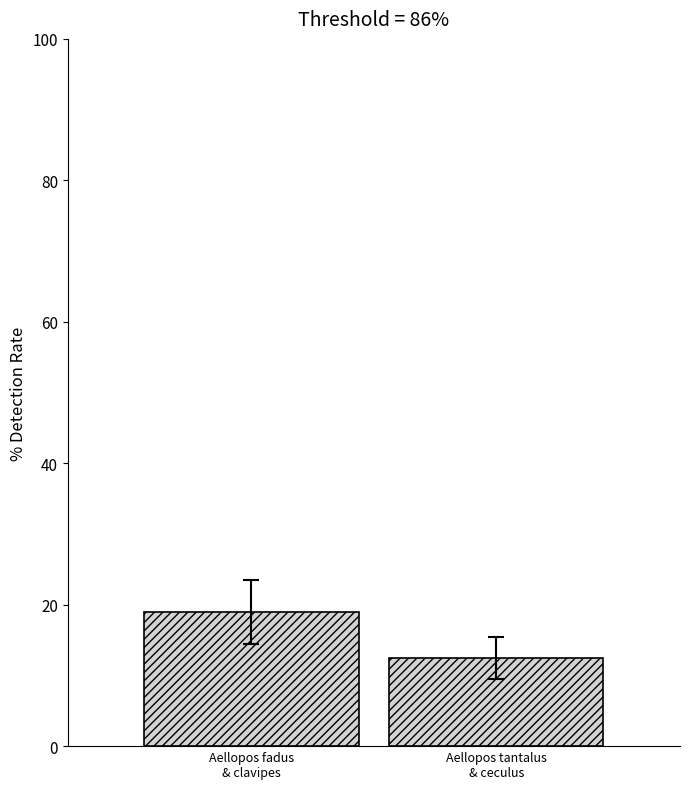

How many bars are there in total?

2